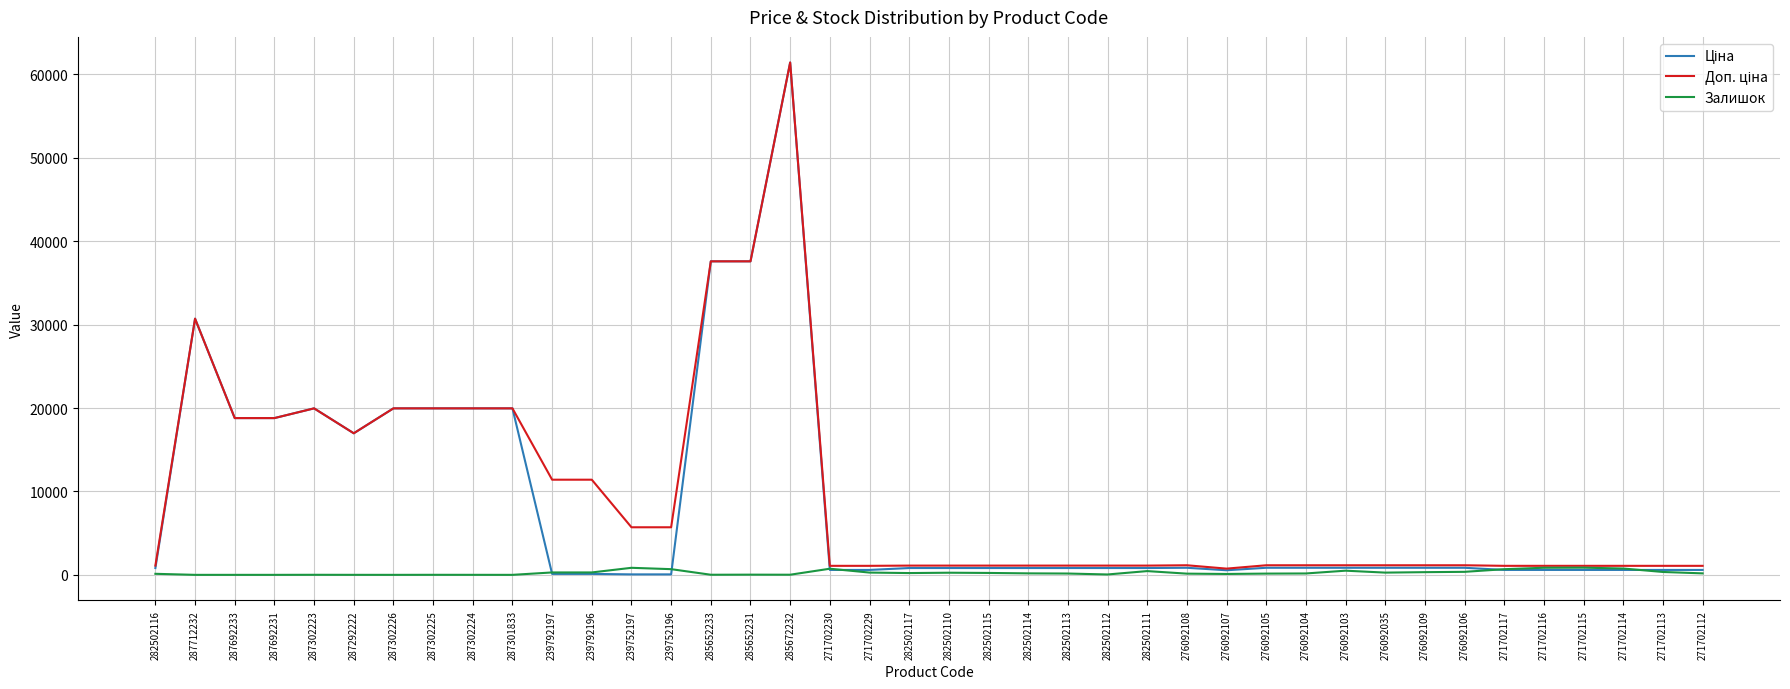

Is it true that Залишок equals 229.0 at 282502115?

True